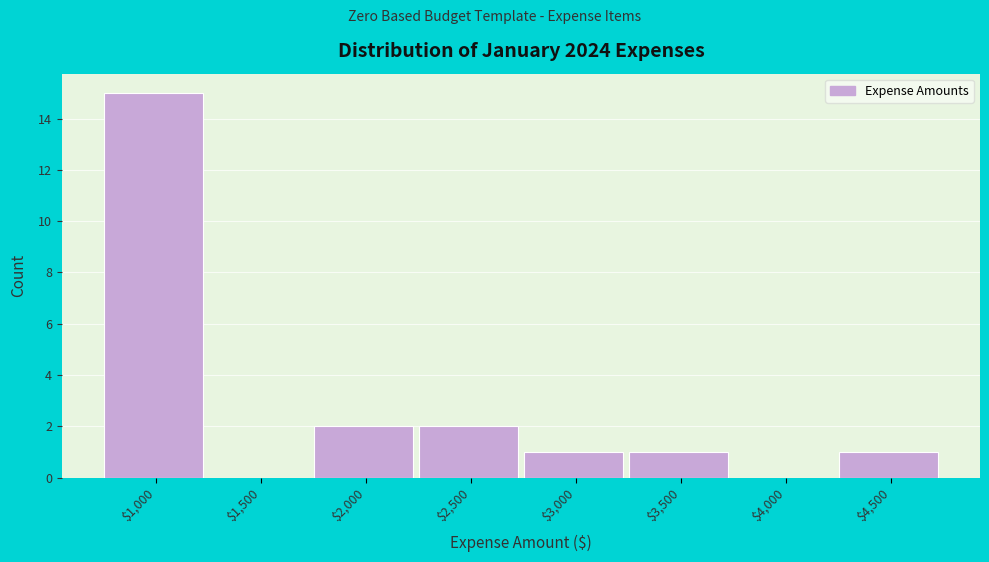

The chart shows a value of 2 at $3,500. True or false?

False